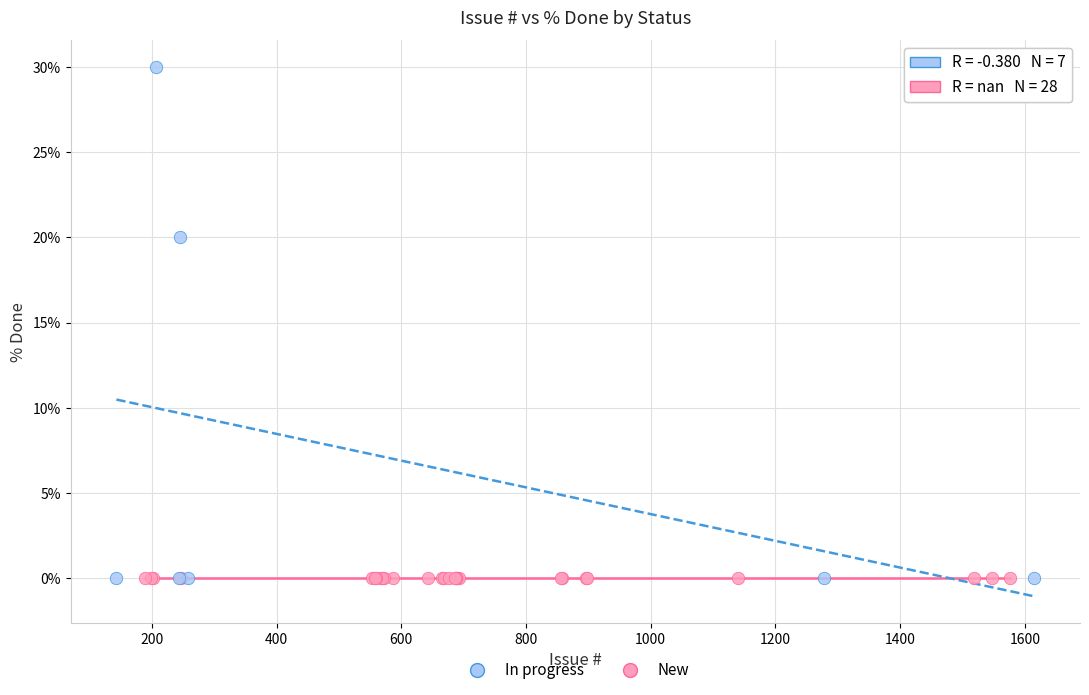

Which series reaches the maximum Y coordinate?

In progress